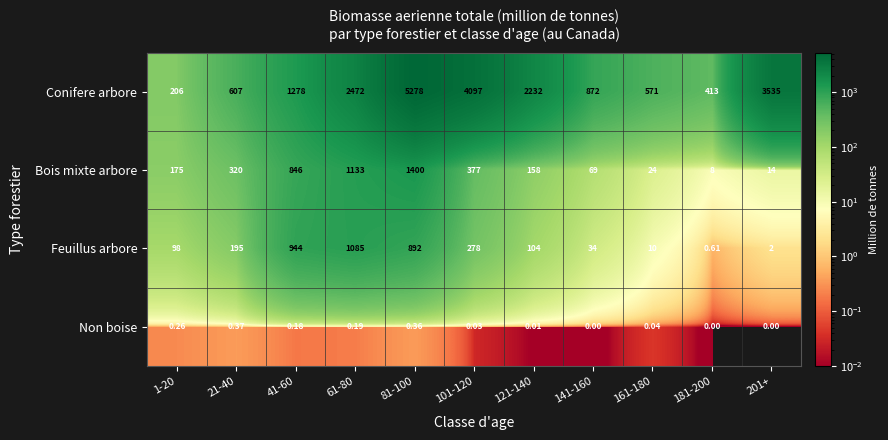

Rank the series at 1-20 from lowest to highest value.

Non boise, Feuillus arbore, Bois mixte arbore, Conifere arbore